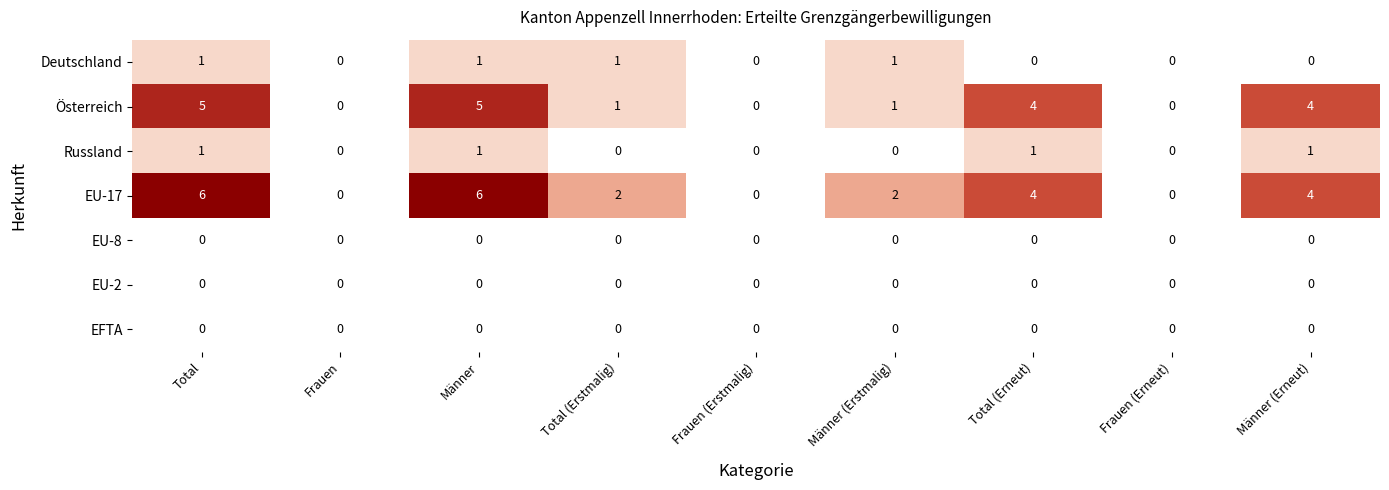

What is the average value of the EU-17 series?

3